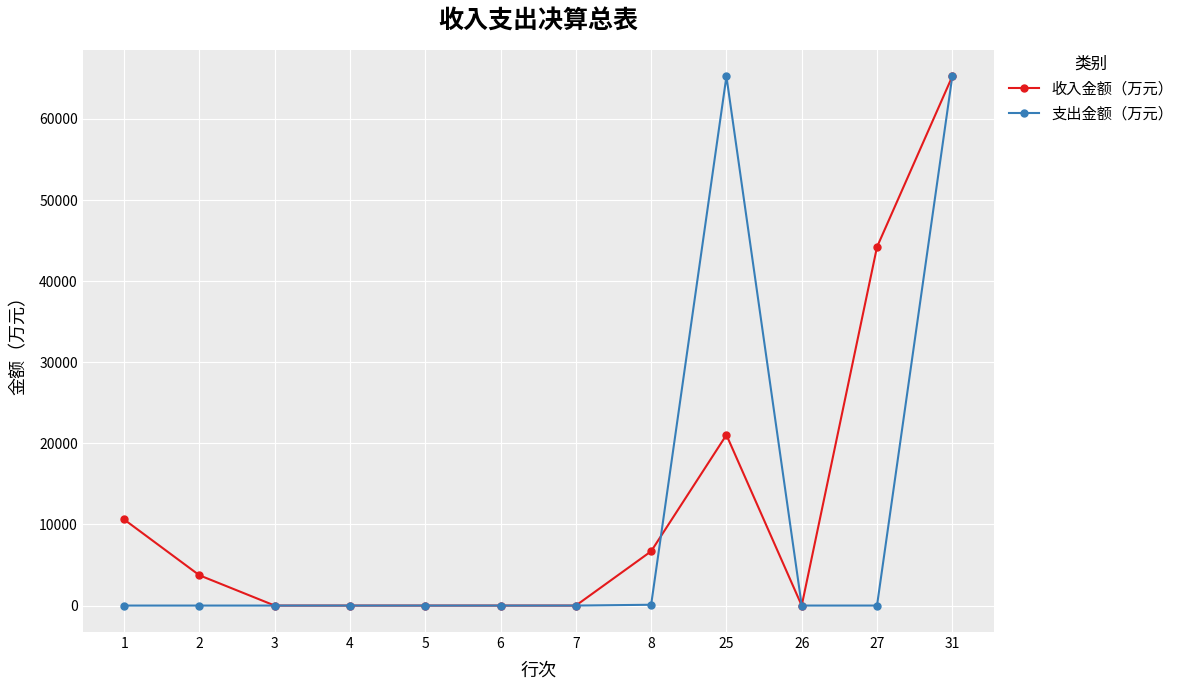

What is the average value of the 收入金额（万元） series?

12627.2